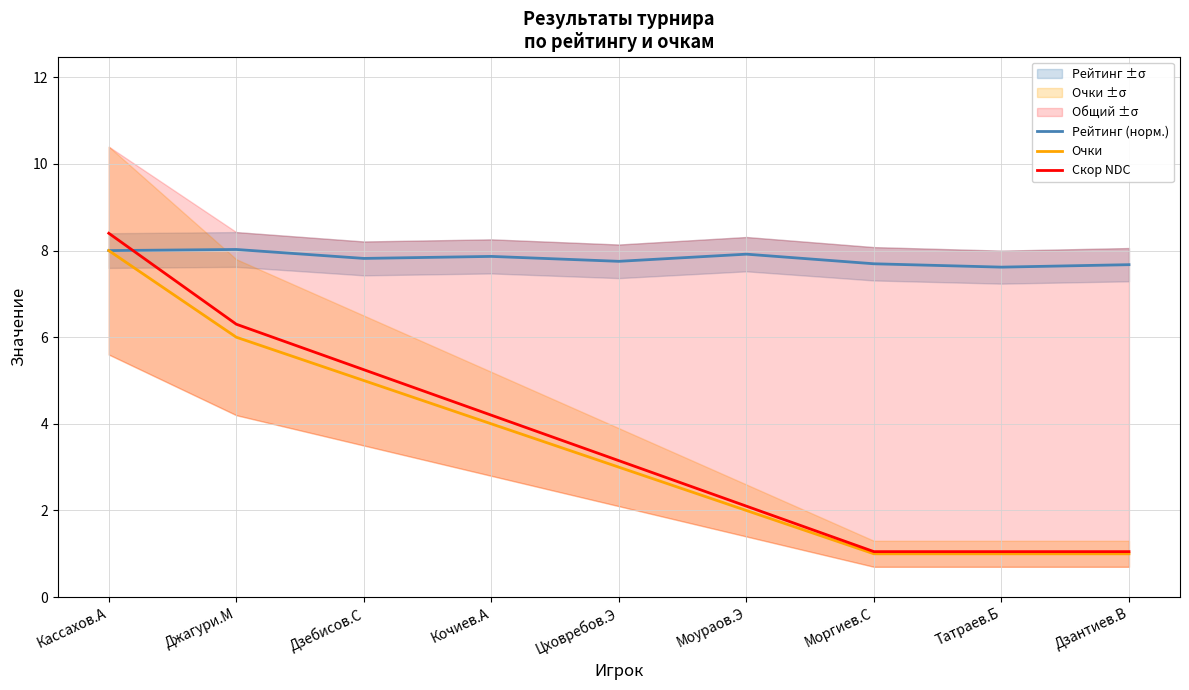

Between Моргиев.С and Кассахов.А, which is larger?

Кассахов.А